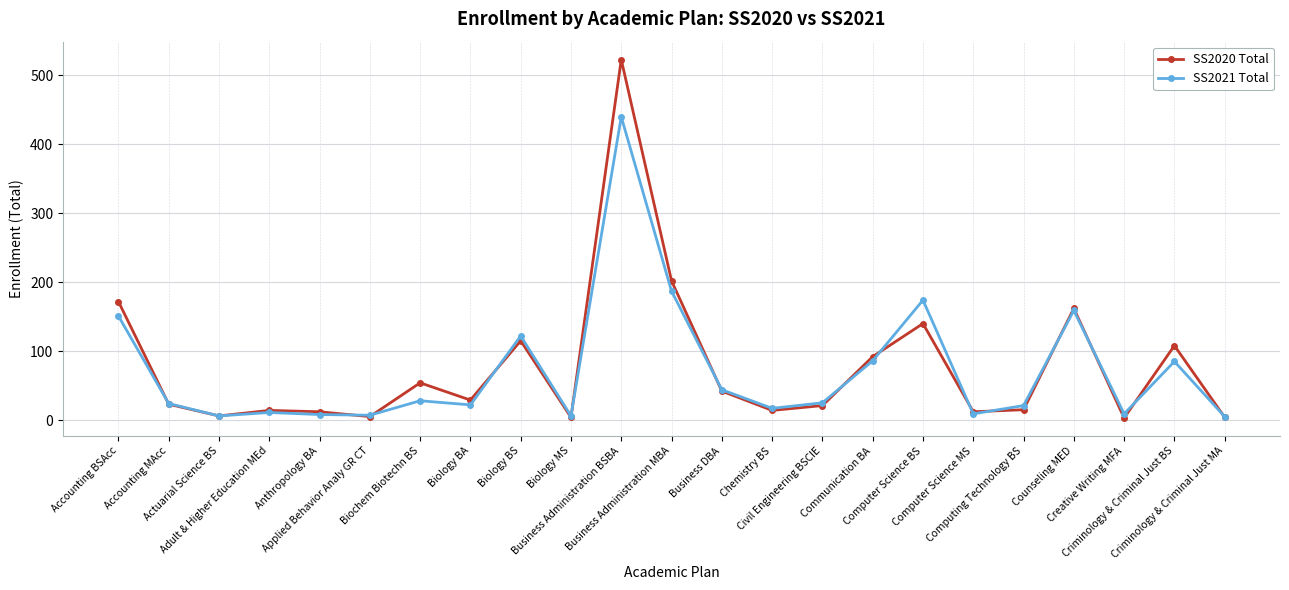

At how many categories does at least one series exceed 390?

1